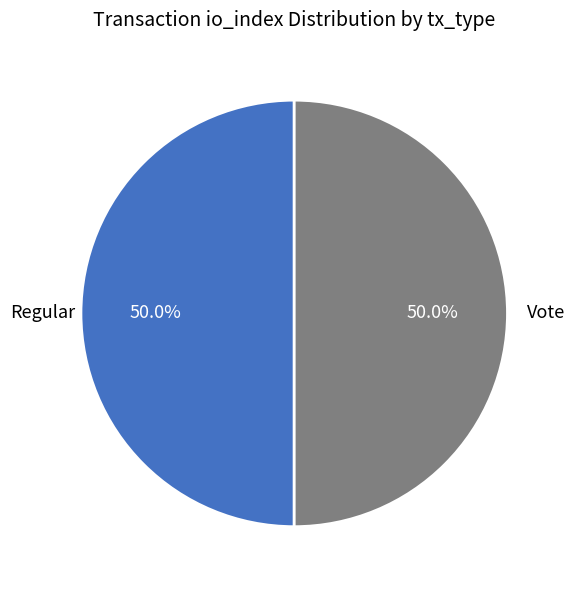

How many slices are in this pie chart?

2